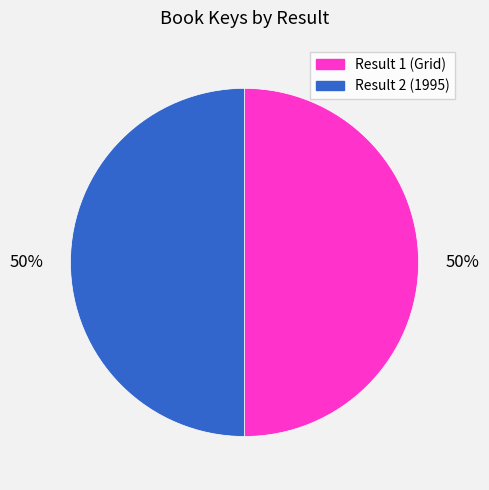

True or false: Result 2 (1995) accounts for 50% of the total.

True